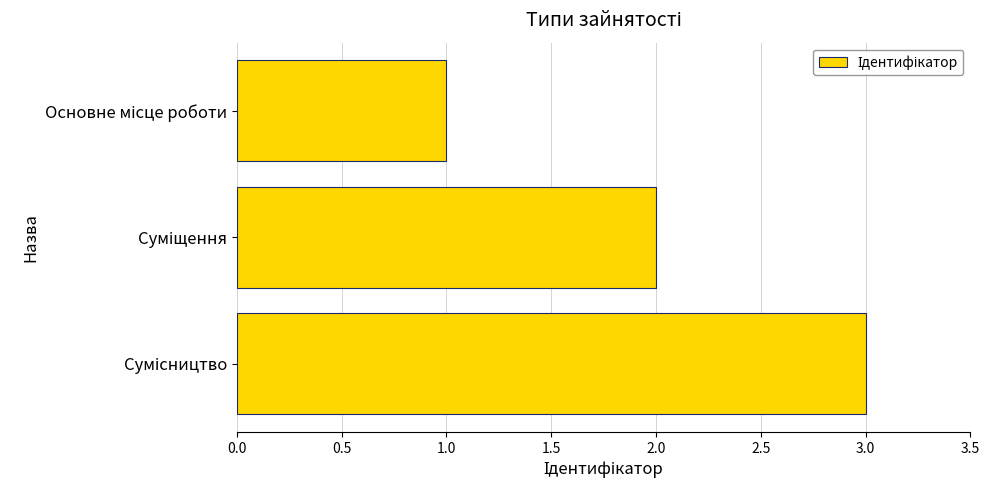

What is the maximum value shown in the chart?

3